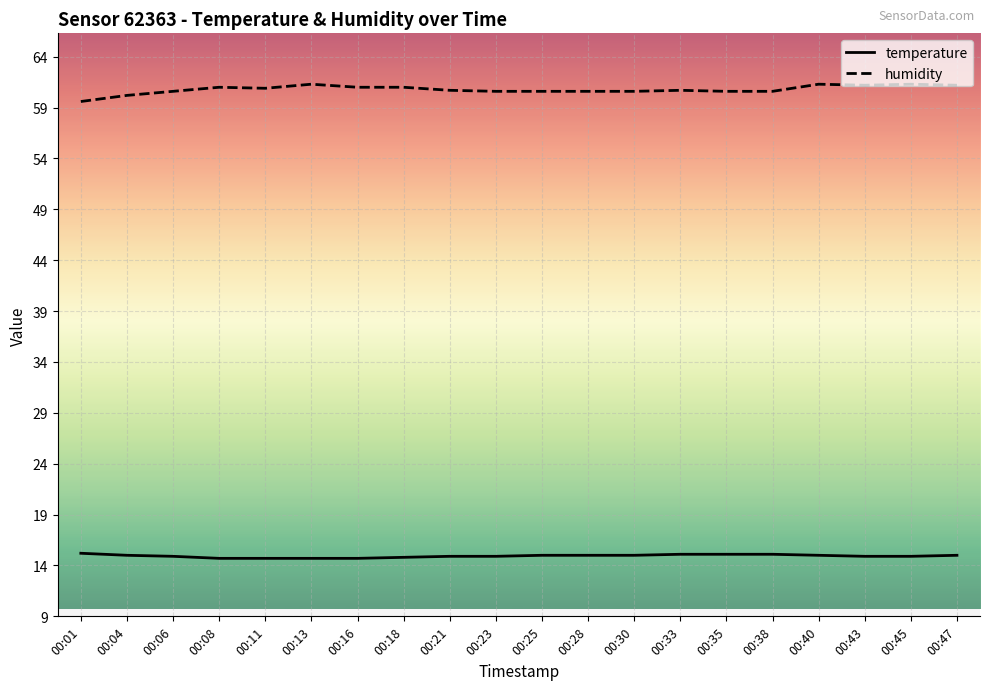

List the series in order of their peak value, highest first.

humidity, temperature